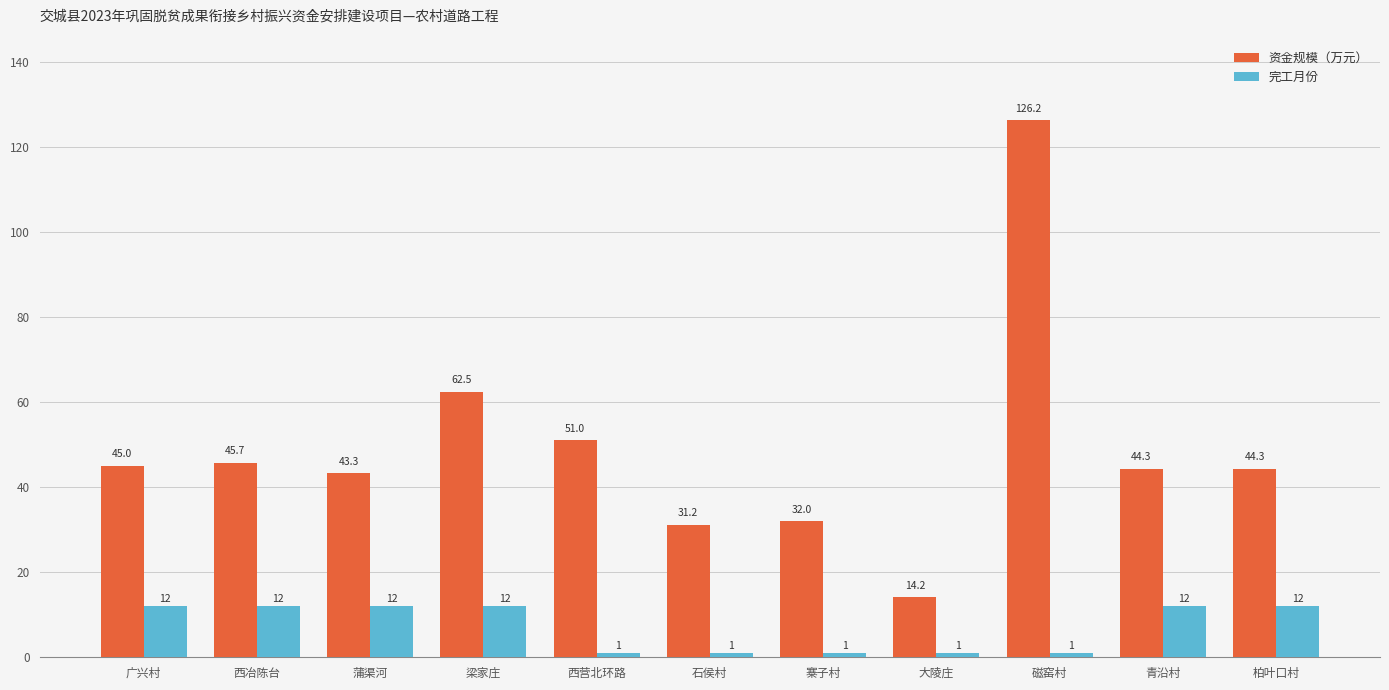

What is the smallest value displayed?

1.0